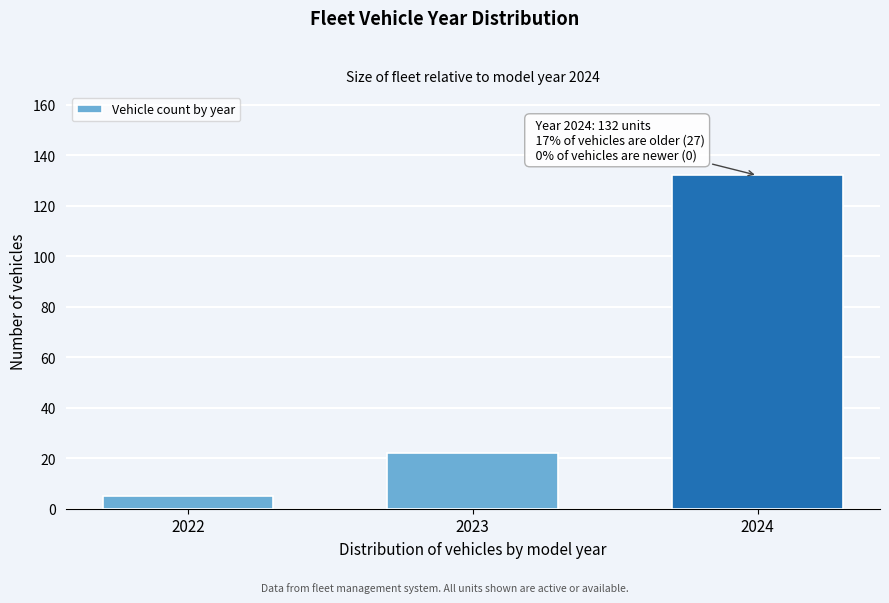

Reading right to left, what are all the values shown in this chart?

132	22	5